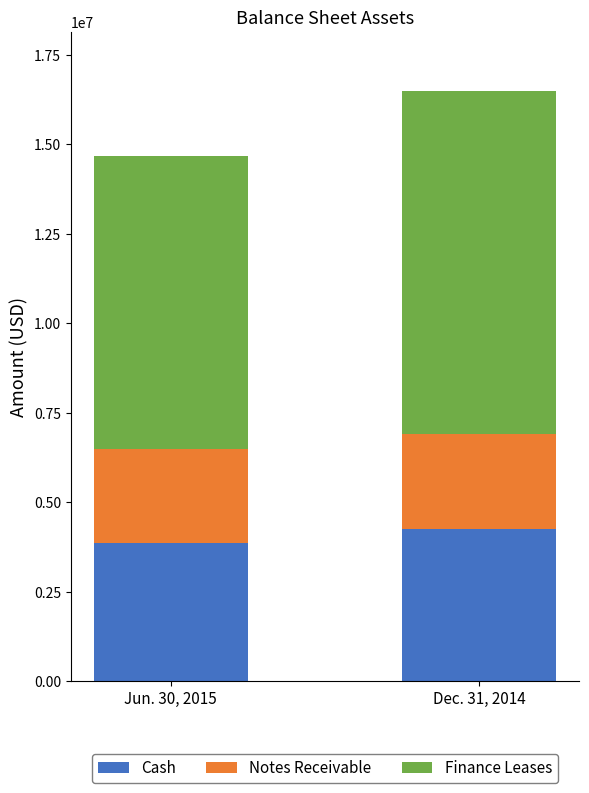

What is the maximum value for Cash?

4249074